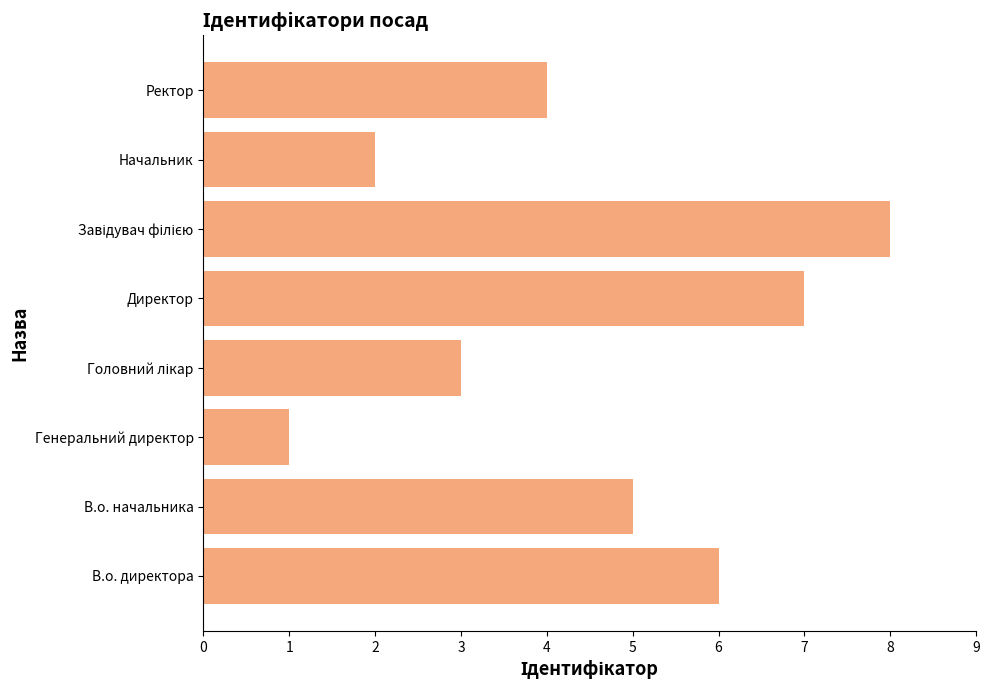

Reading bottom to top, what are all the values shown in this chart?

6	5	1	3	7	8	2	4